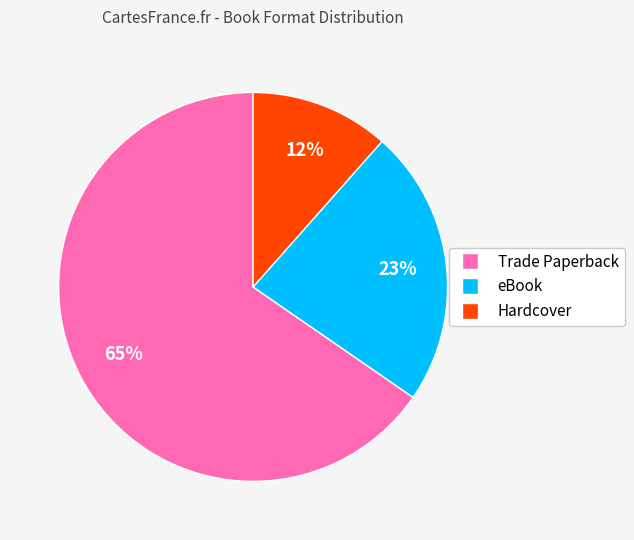

Does Hardcover represent more than half of the total?

No